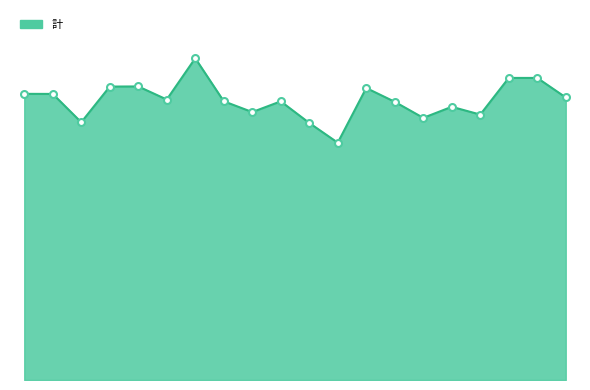

At how many categories does at least one series exceed 11926185?

8